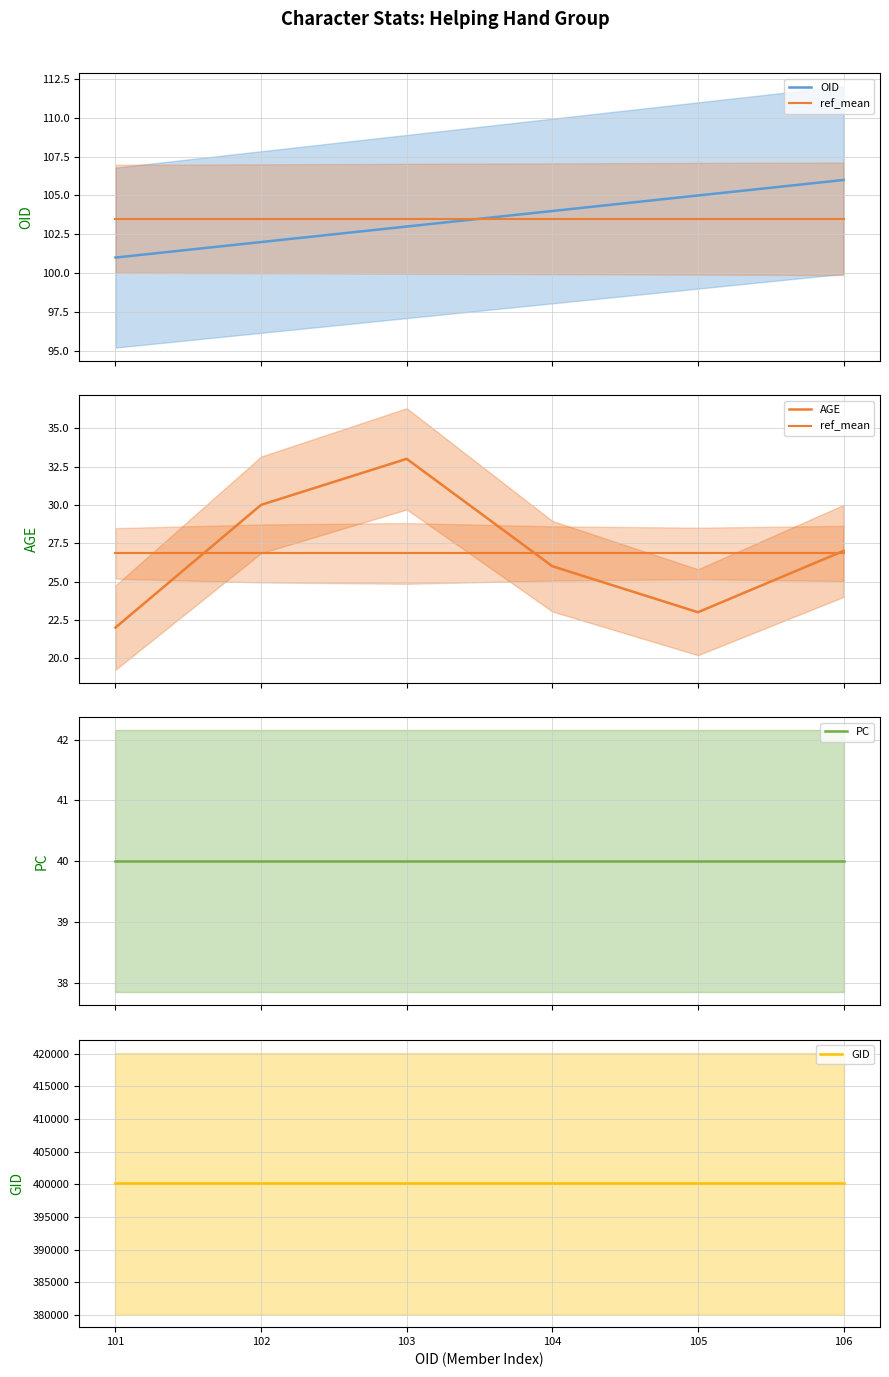

Count the OID values in the range 102 to 105.

4